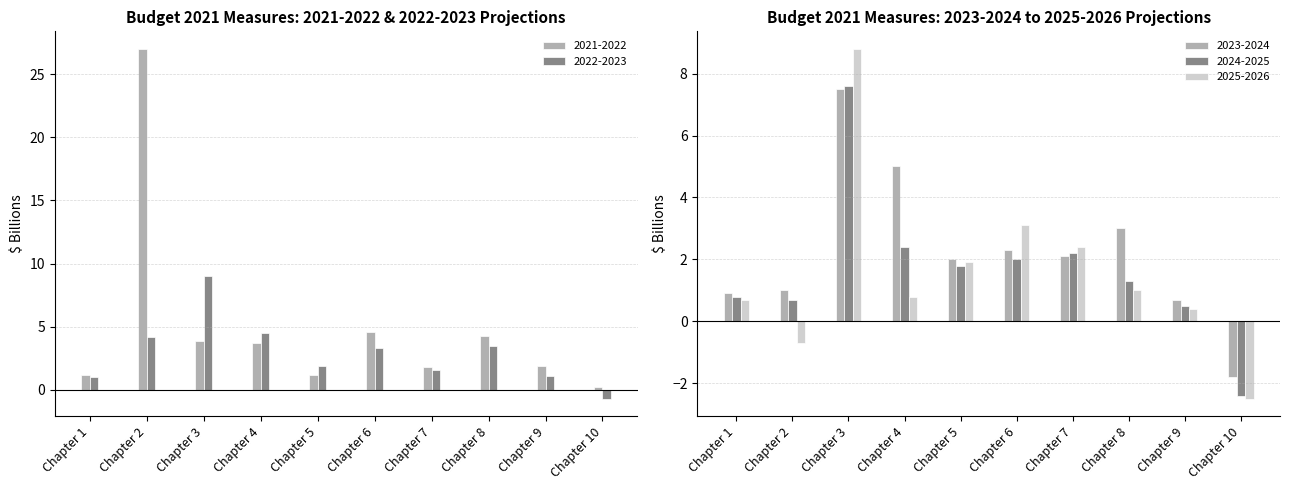

Rank the categories by 2022-2023 value from lowest to highest.

Chapter 10, Chapter 1, Chapter 9, Chapter 7, Chapter 5, Chapter 6, Chapter 8, Chapter 2, Chapter 4, Chapter 3